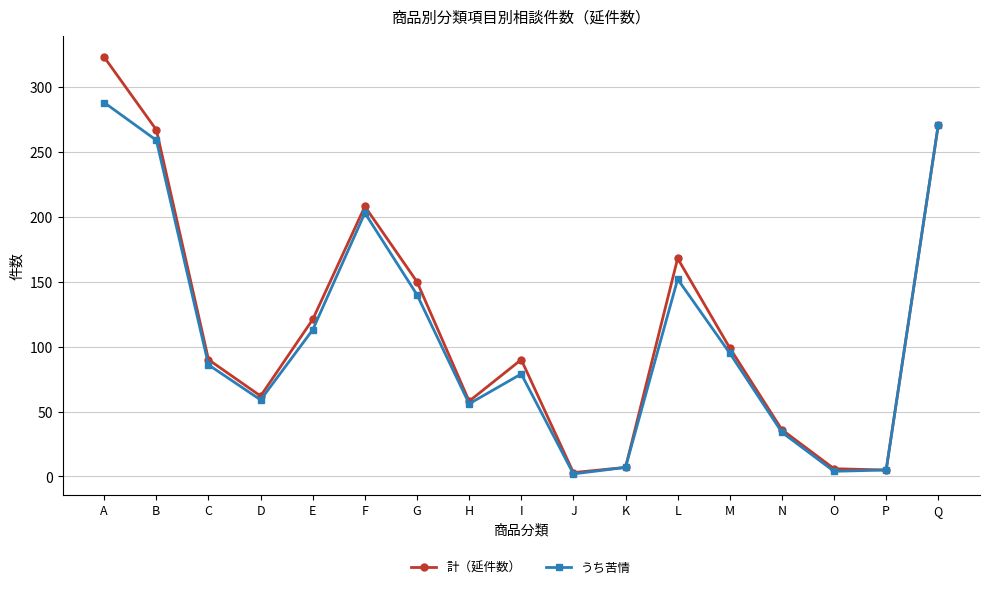

List the series in order of their peak value, lowest first.

うち苦情, 計（延件数）